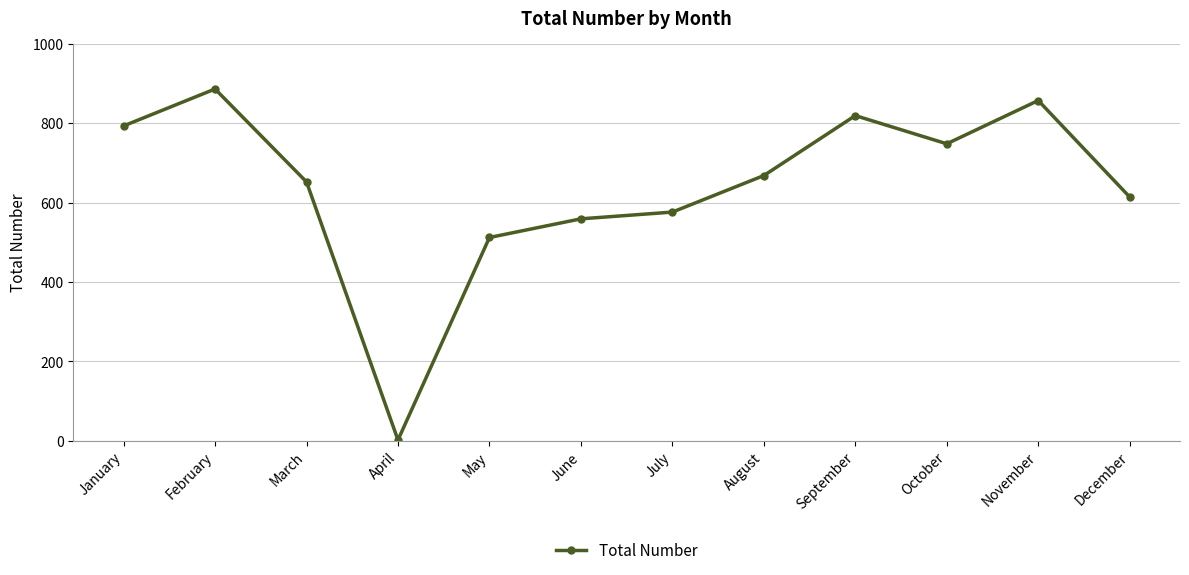

Where is the data nearest to the value 444?

May